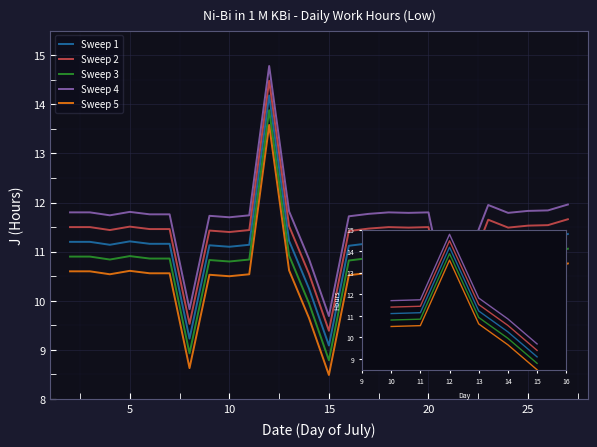

What is the sum of all Sweep 5 values?

260.9